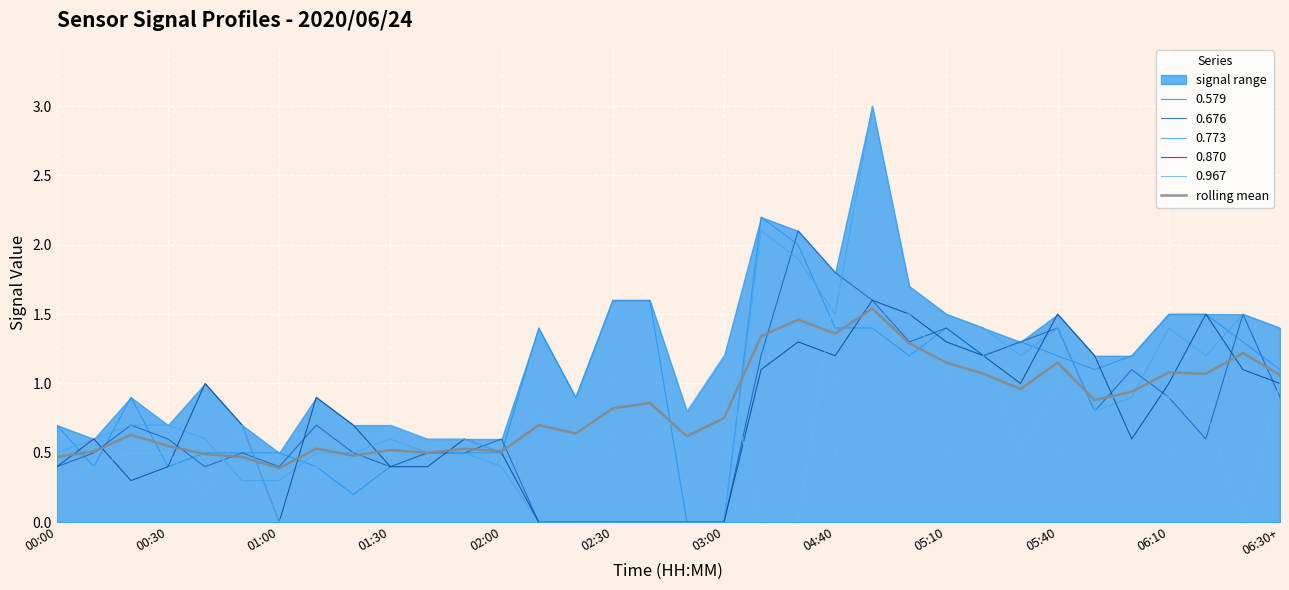

Rank the categories by value from highest to lowest.

22, 20, 21, 19, 23, 32, 24, 27, 30, 25, 31, 33, 26, 29, 28, 16, 15, 18, 13, 14, 01:00, 17, 01:30, 04:40, 06:30+, 05:40, 00:30, 12, 06:10, 02:00, 05:10, 00:00, 02:30, 03:00